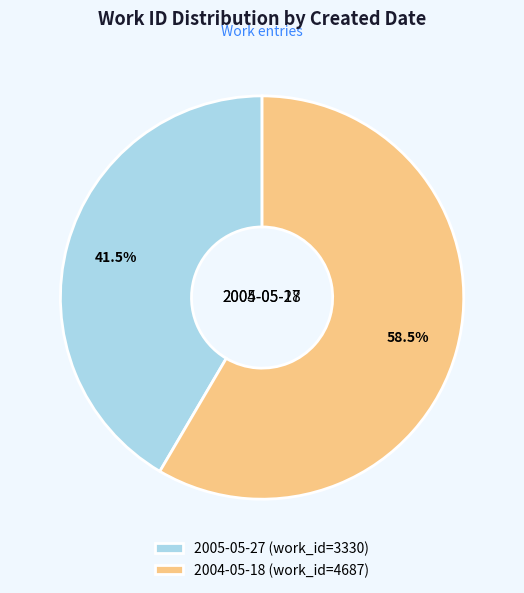

Approximately how many times larger is the value at 2005-05-27 (work_id=3330) compared to 2004-05-18 (work_id=4687)?

0.7